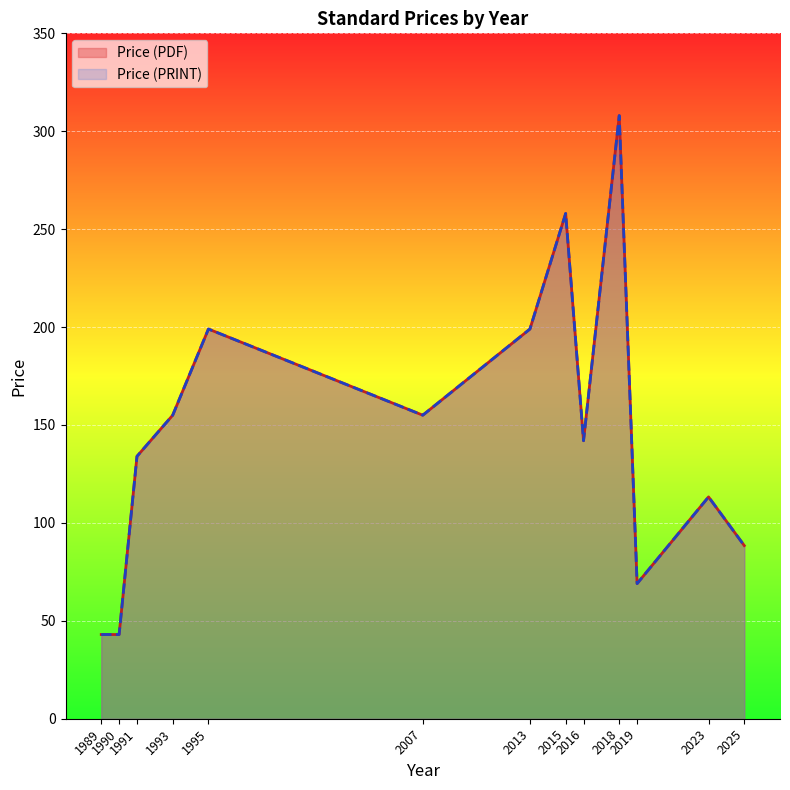

How many interior local valleys does the Price (PDF) series have?

3